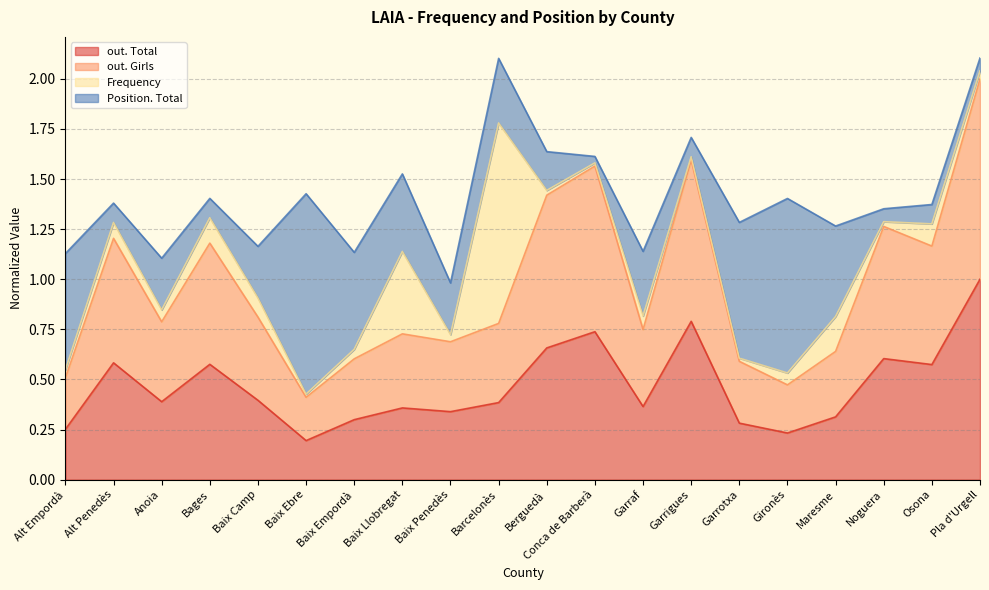

How many interior local peaks does the out. Total series have?

6